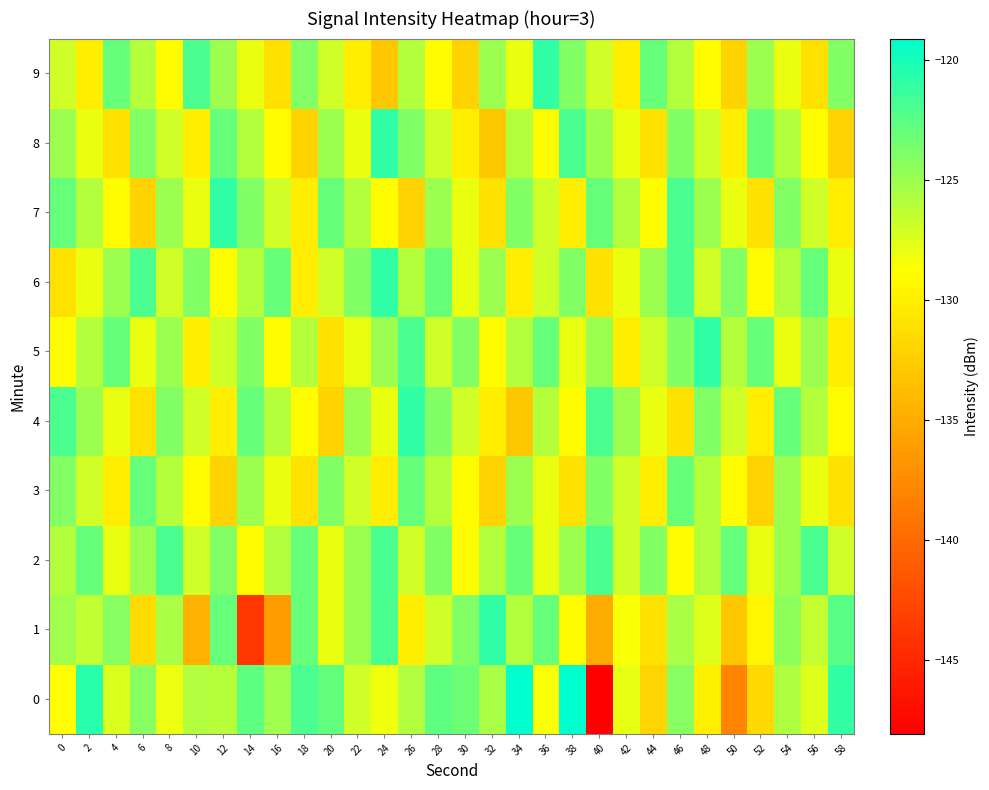

Reading left to right, extract all data points from this chart.

0: 0=-128.9	2=-120.6	4=-127.4	6=-124.2	8=-128.1	10=-125.8	12=-126.0	14=-122.7	16=-125.2	18=-122.0	20=-122.9	22=-127.0	24=-128.3	26=-125.8	28=-122.7	30=-123.2	32=-125.5	34=-119.2	36=-128.5	38=-119.1	40=-148.1	42=-127.9	44=-132.0	46=-124.2	48=-129.9	50=-137.9	52=-131.6	54=-125.7	56=-127.6	58=-121.1
1: 0=-125.2	2=-126.4	4=-124.3	6=-131.4	8=-125.6	10=-134.5	12=-123.0	14=-144.0	16=-136.2	18=-123.0	20=-128.0	22=-125.0	24=-122.0	26=-130.0	28=-127.0	30=-124.0	32=-121.0	34=-126.0	36=-123.0	38=-129.0	40=-135.0	42=-128.5	44=-131.0	46=-125.5	48=-127.5	50=-133.0	52=-129.5	54=-124.5	56=-126.5	58=-122.5
2: 0=-126.0	2=-123.0	4=-128.0	6=-125.0	8=-122.0	10=-127.0	12=-124.0	14=-129.0	16=-126.0	18=-123.0	20=-128.0	22=-125.0	24=-122.0	26=-127.0	28=-124.0	30=-129.0	32=-126.0	34=-123.0	36=-128.0	38=-125.0	40=-122.0	42=-127.0	44=-124.0	46=-129.0	48=-126.0	50=-123.0	52=-128.0	54=-125.0	56=-122.0	58=-127.0
3: 0=-124.0	2=-127.0	4=-130.0	6=-123.0	8=-126.0	10=-129.0	12=-132.0	14=-125.0	16=-128.0	18=-131.0	20=-124.0	22=-127.0	24=-130.0	26=-123.0	28=-126.0	30=-129.0	32=-132.0	34=-125.0	36=-128.0	38=-131.0	40=-124.0	42=-127.0	44=-130.0	46=-123.0	48=-126.0	50=-129.0	52=-132.0	54=-125.0	56=-128.0	58=-131.0
4: 0=-122.0	2=-125.0	4=-128.0	6=-131.0	8=-124.0	10=-127.0	12=-130.0	14=-123.0	16=-126.0	18=-129.0	20=-132.0	22=-125.0	24=-128.0	26=-121.0	28=-124.0	30=-127.0	32=-130.0	34=-133.0	36=-126.0	38=-129.0	40=-122.0	42=-125.0	44=-128.0	46=-131.0	48=-124.0	50=-127.0	52=-130.0	54=-123.0	56=-126.0	58=-129.0
5: 0=-129.0	2=-126.0	4=-123.0	6=-128.0	8=-125.0	10=-130.0	12=-127.0	14=-124.0	16=-129.0	18=-126.0	20=-131.0	22=-128.0	24=-125.0	26=-122.0	28=-127.0	30=-124.0	32=-129.0	34=-126.0	36=-123.0	38=-128.0	40=-125.0	42=-130.0	44=-127.0	46=-124.0	48=-121.0	50=-126.0	52=-123.0	54=-128.0	56=-125.0	58=-130.0
6: 0=-131.0	2=-128.0	4=-125.0	6=-122.0	8=-127.0	10=-124.0	12=-129.0	14=-126.0	16=-123.0	18=-130.0	20=-127.0	22=-124.0	24=-121.0	26=-126.0	28=-123.0	30=-128.0	32=-125.0	34=-130.0	36=-127.0	38=-124.0	40=-131.0	42=-128.0	44=-125.0	46=-122.0	48=-127.0	50=-124.0	52=-129.0	54=-126.0	56=-123.0	58=-128.0
7: 0=-123.0	2=-126.0	4=-129.0	6=-132.0	8=-125.0	10=-128.0	12=-121.0	14=-124.0	16=-127.0	18=-130.0	20=-123.0	22=-126.0	24=-129.0	26=-132.0	28=-125.0	30=-128.0	32=-131.0	34=-124.0	36=-127.0	38=-130.0	40=-123.0	42=-126.0	44=-129.0	46=-122.0	48=-125.0	50=-128.0	52=-131.0	54=-124.0	56=-127.0	58=-130.0
8: 0=-125.0	2=-128.0	4=-131.0	6=-124.0	8=-127.0	10=-130.0	12=-123.0	14=-126.0	16=-129.0	18=-132.0	20=-125.0	22=-128.0	24=-121.0	26=-124.0	28=-127.0	30=-130.0	32=-133.0	34=-126.0	36=-129.0	38=-122.0	40=-125.0	42=-128.0	44=-131.0	46=-124.0	48=-127.0	50=-130.0	52=-123.0	54=-126.0	56=-129.0	58=-132.0
9: 0=-127.0	2=-130.0	4=-123.0	6=-126.0	8=-129.0	10=-122.0	12=-125.0	14=-128.0	16=-131.0	18=-124.0	20=-127.0	22=-130.0	24=-133.0	26=-126.0	28=-129.0	30=-132.0	32=-125.0	34=-128.0	36=-121.0	38=-124.0	40=-127.0	42=-130.0	44=-123.0	46=-126.0	48=-129.0	50=-132.0	52=-125.0	54=-128.0	56=-131.0	58=-124.0